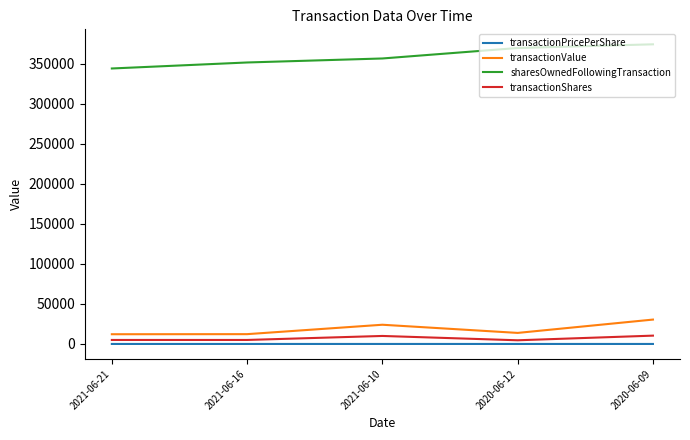

What is the difference between the maximum and second lowest values in the transactionPricePerShare series?

0.6